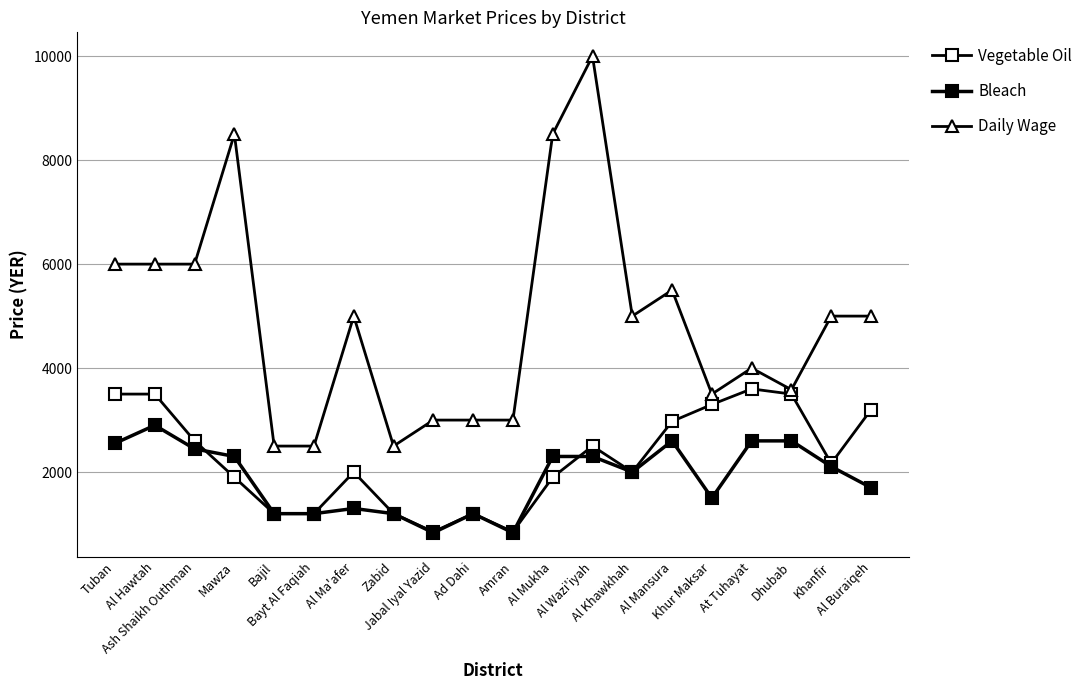

How many lines are shown in the chart?

3